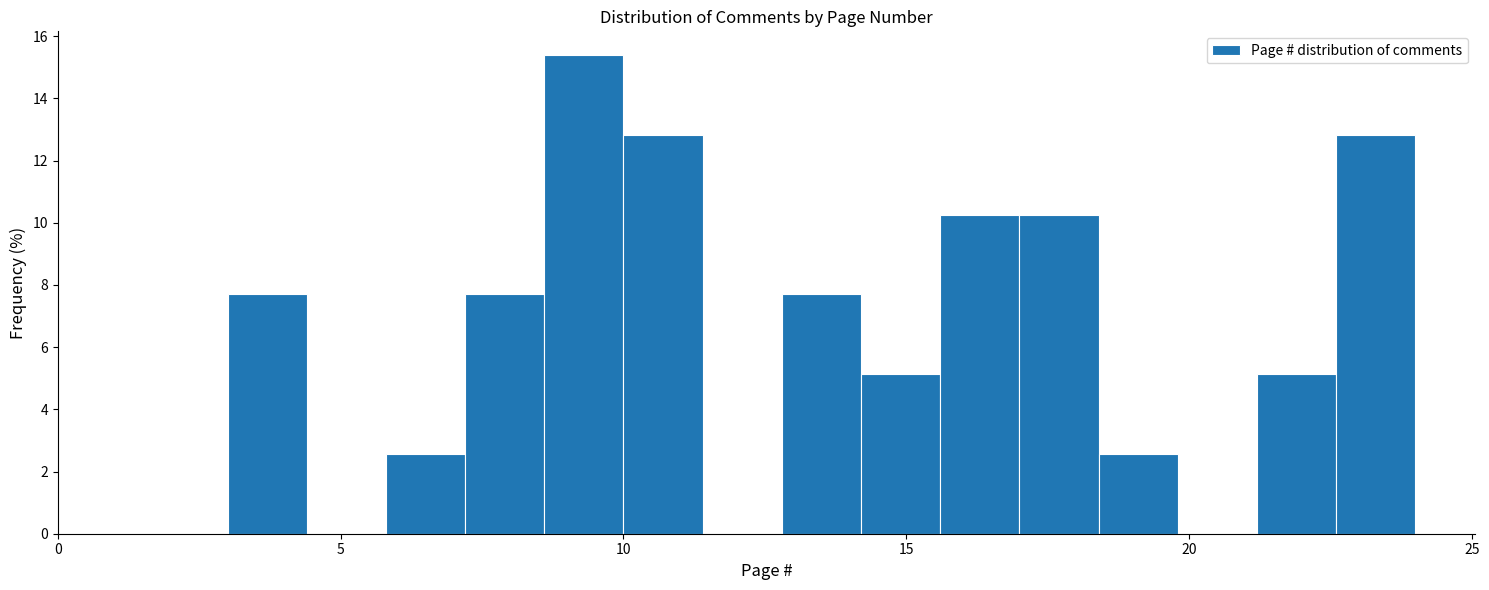

Read against the x-axis, roughly where is the centre of the tallest bar?

9.5